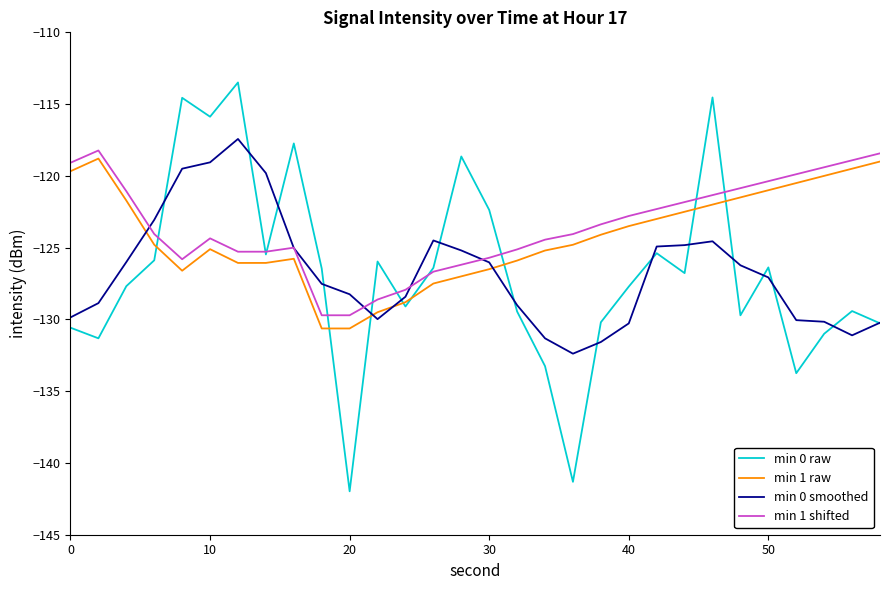

What is the maximum value for min 1 shifted?

-118.2